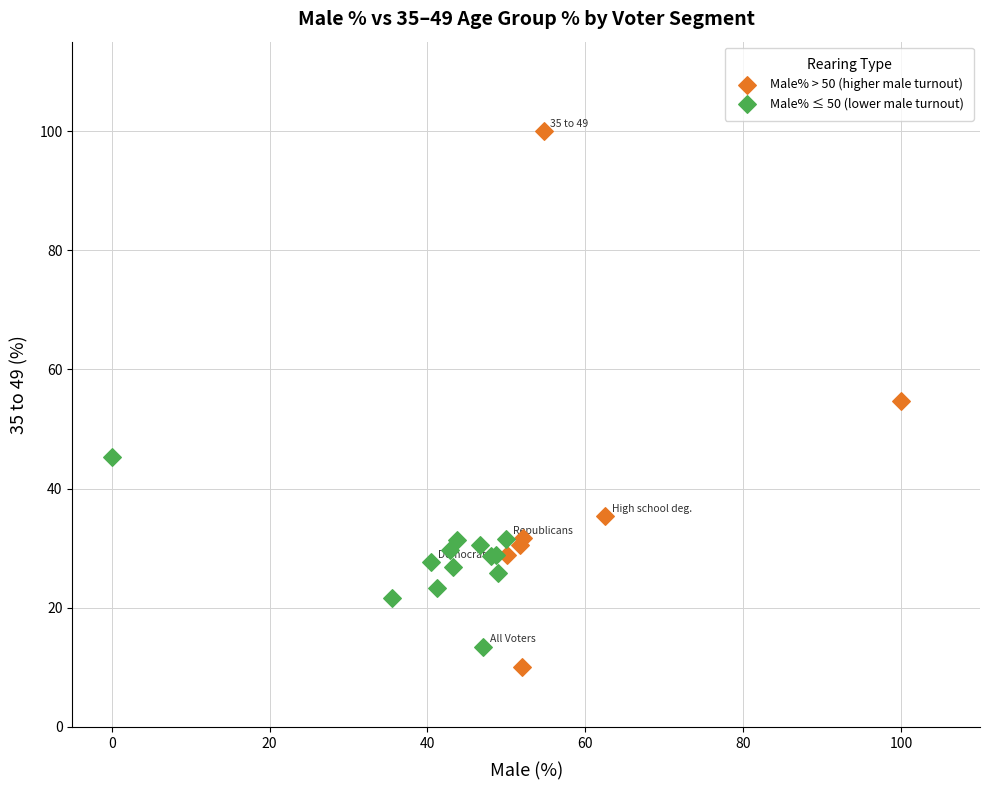

Which series has the widest spread of Y values?

Male% > 50 (higher male turnout)